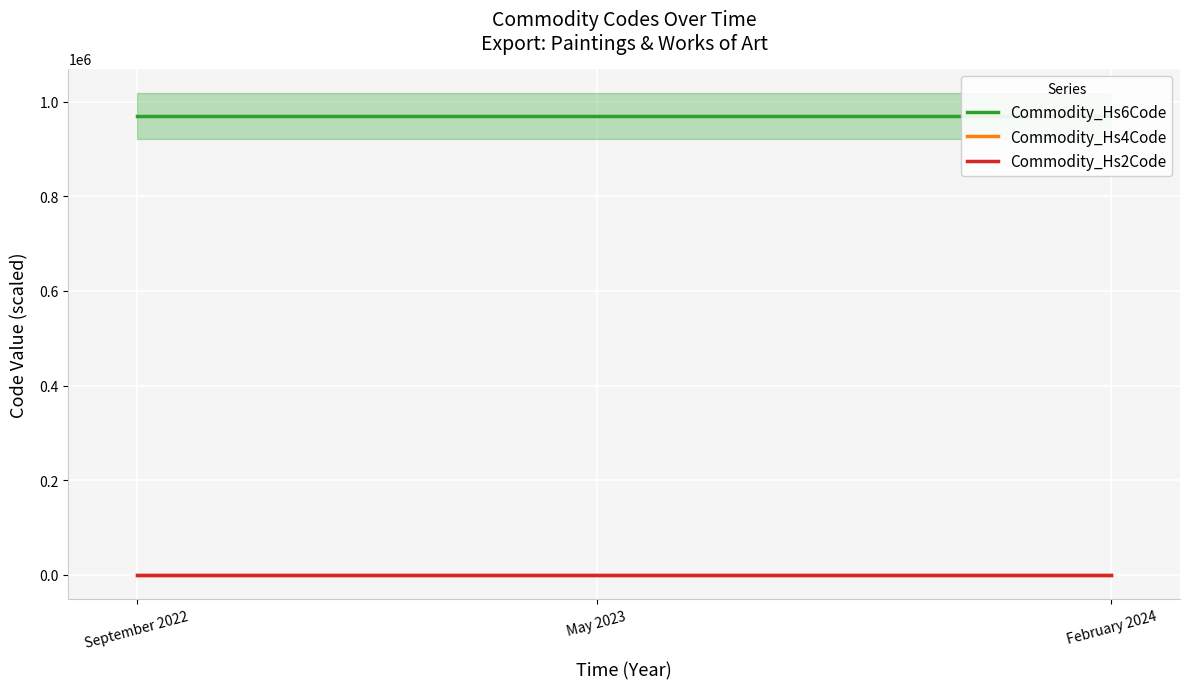

List the series in order of their peak value, lowest first.

Commodity_Hs2Code, Commodity_Hs4Code, Commodity_Hs6Code